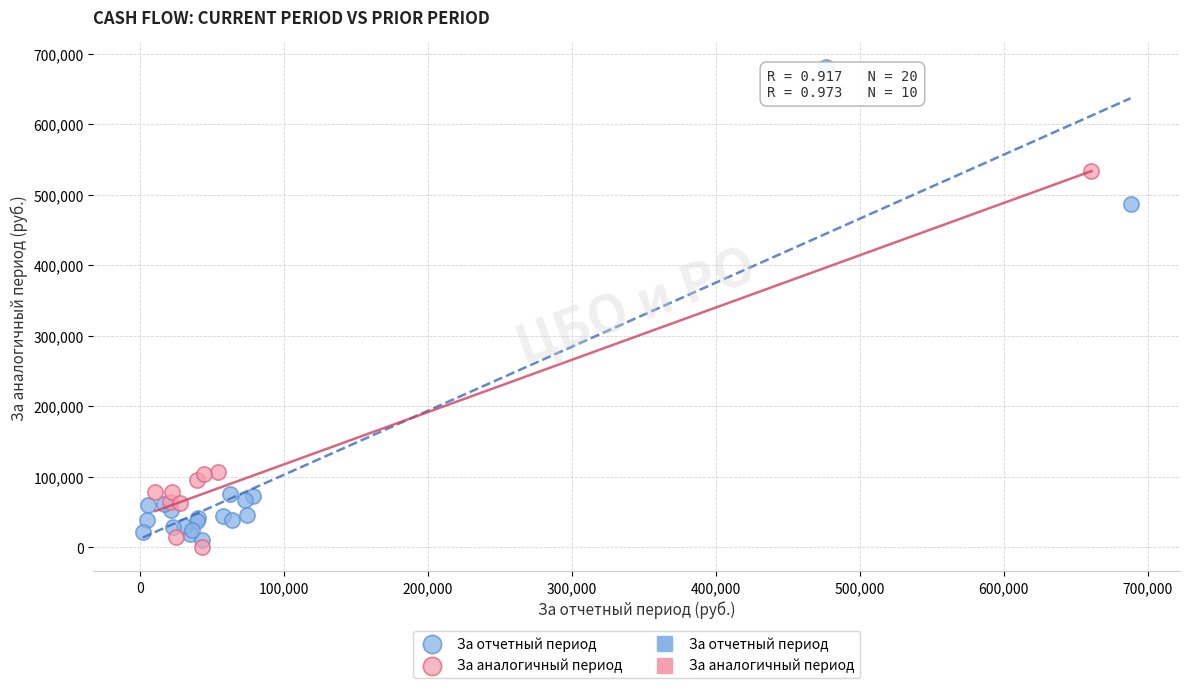

Which series has the widest spread of Y values?

За отчетный период